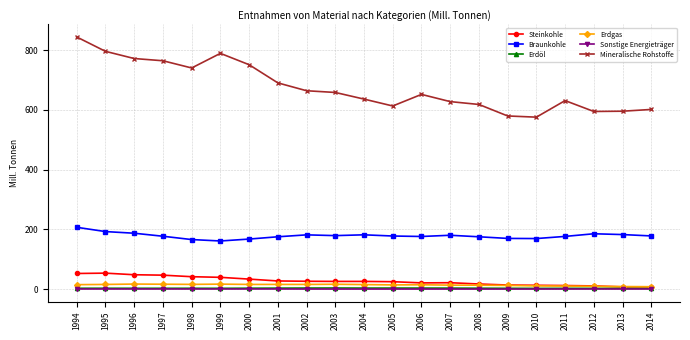

True or false: Erdgas has more than 1 points higher than both neighbors.

True